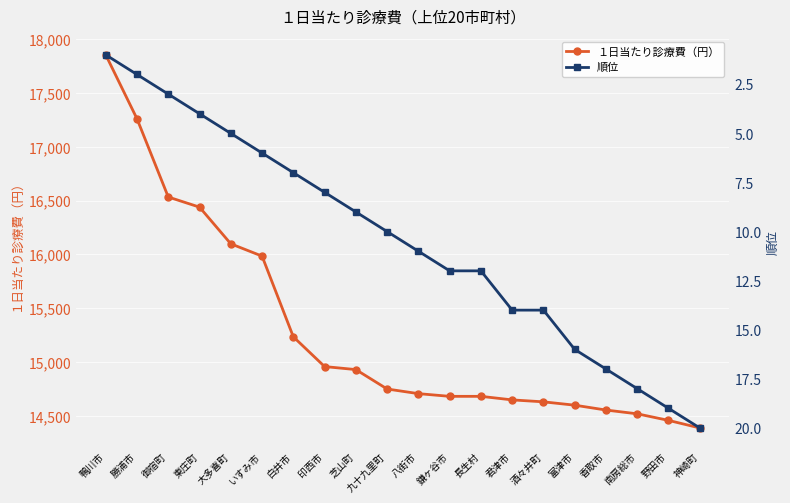

True or false: １日当たり診療費（円） and 順位 cross at least once.

False